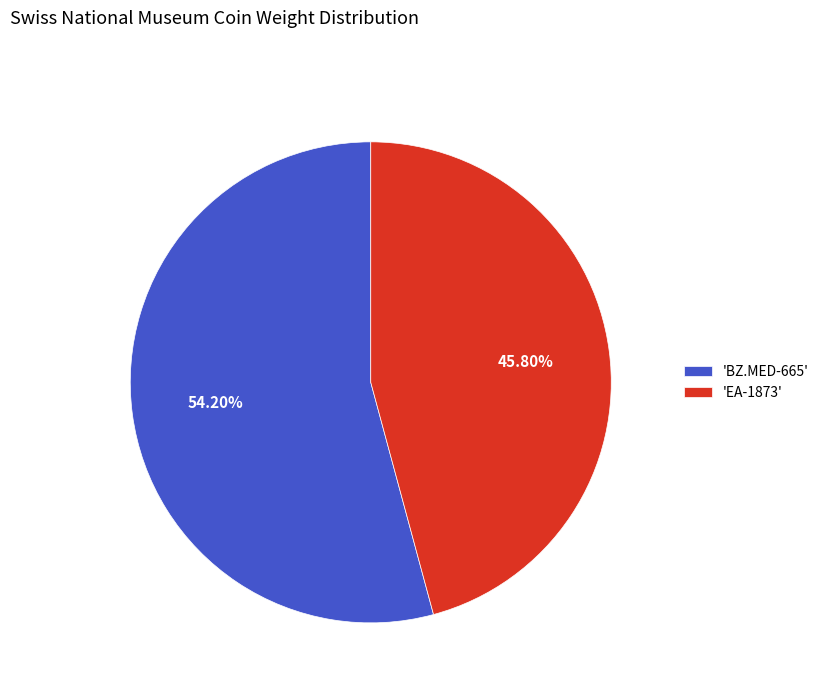

Do 'EA-1873' and 'BZ.MED-665' together represent more than half of the pie?

Yes